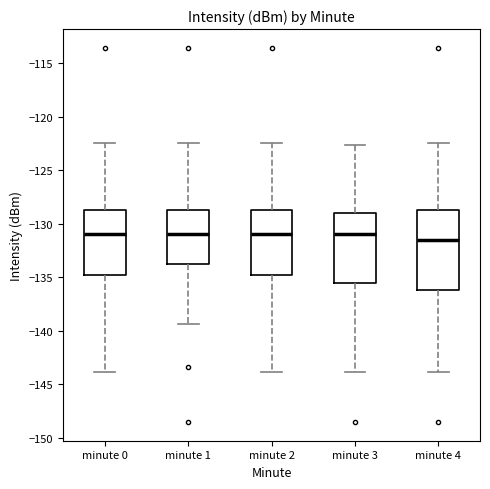

Reading left to right, read every box against the y-axis: the position of its median line, the range the box covers, and the ends of its whiskers. The values are not printed on the chart, so give them approximately, as read against the axis.

minute 0: median -131.0, box -135.0 to -128.5, whiskers -144.0 to -122.5
minute 1: median -131.0, box -133.5 to -128.5, whiskers -139.5 to -122.5
minute 2: median -131.0, box -135.0 to -128.5, whiskers -144.0 to -122.5
minute 3: median -131.0, box -135.5 to -129.0, whiskers -144.0 to -122.5
minute 4: median -131.5, box -136.0 to -129.0, whiskers -144.0 to -122.5